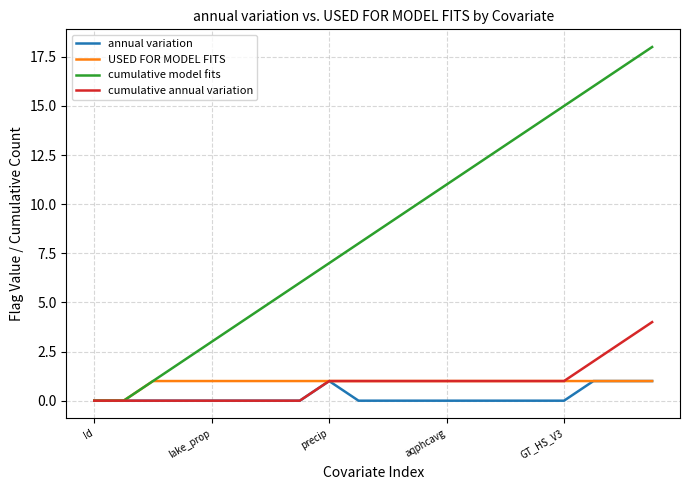

Which series has the largest range (max minus min)?

cumulative model fits